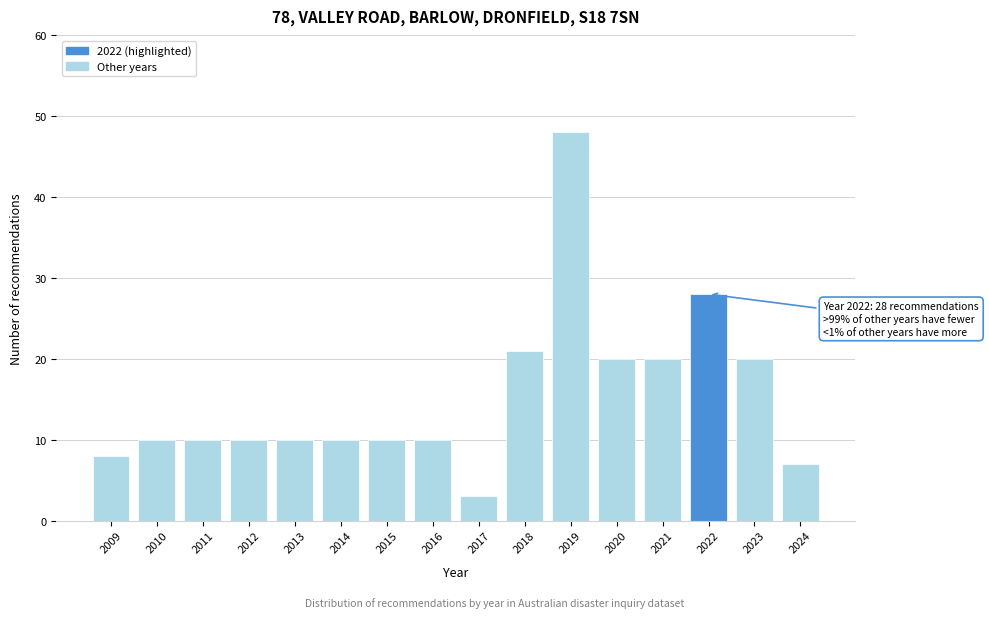

Reading right to left, transcribe all the data shown in this chart.

7	20	28	20	20	48	21	3	10	10	10	10	10	10	10	8